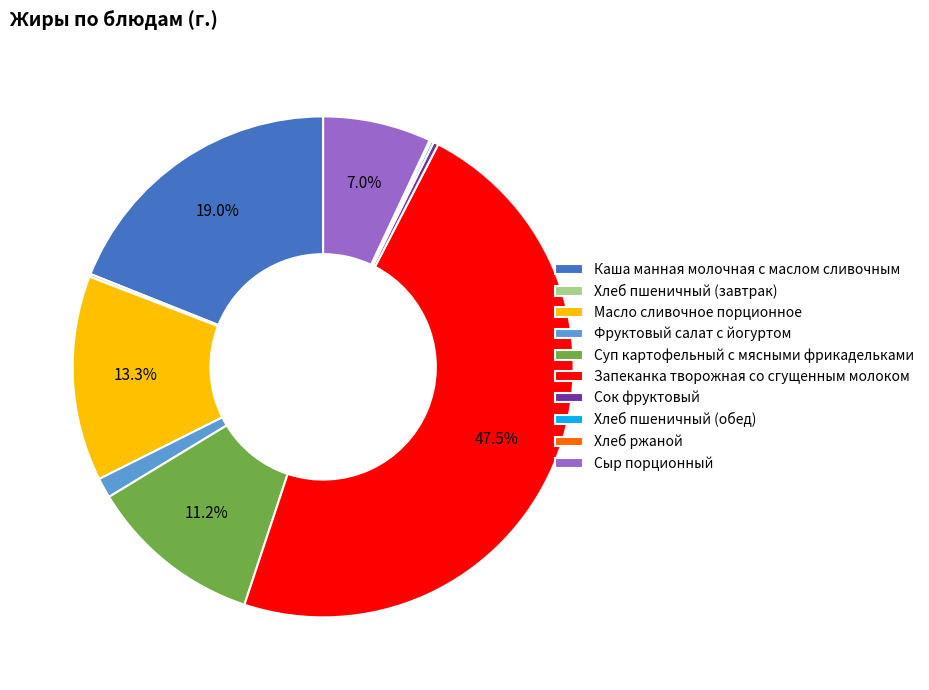

Does Суп картофельный с мясными фрикадельками represent more than half of the total?

No